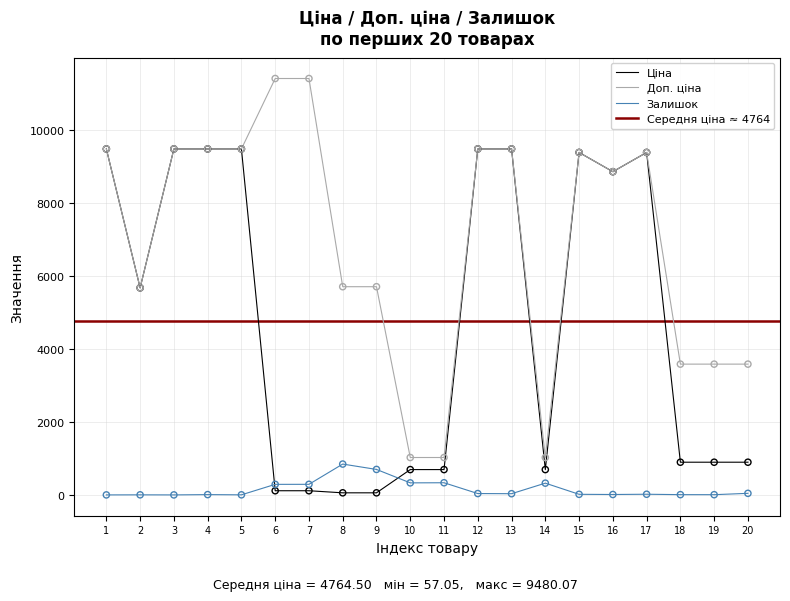

What is the total value across all series at 5?

18962.1